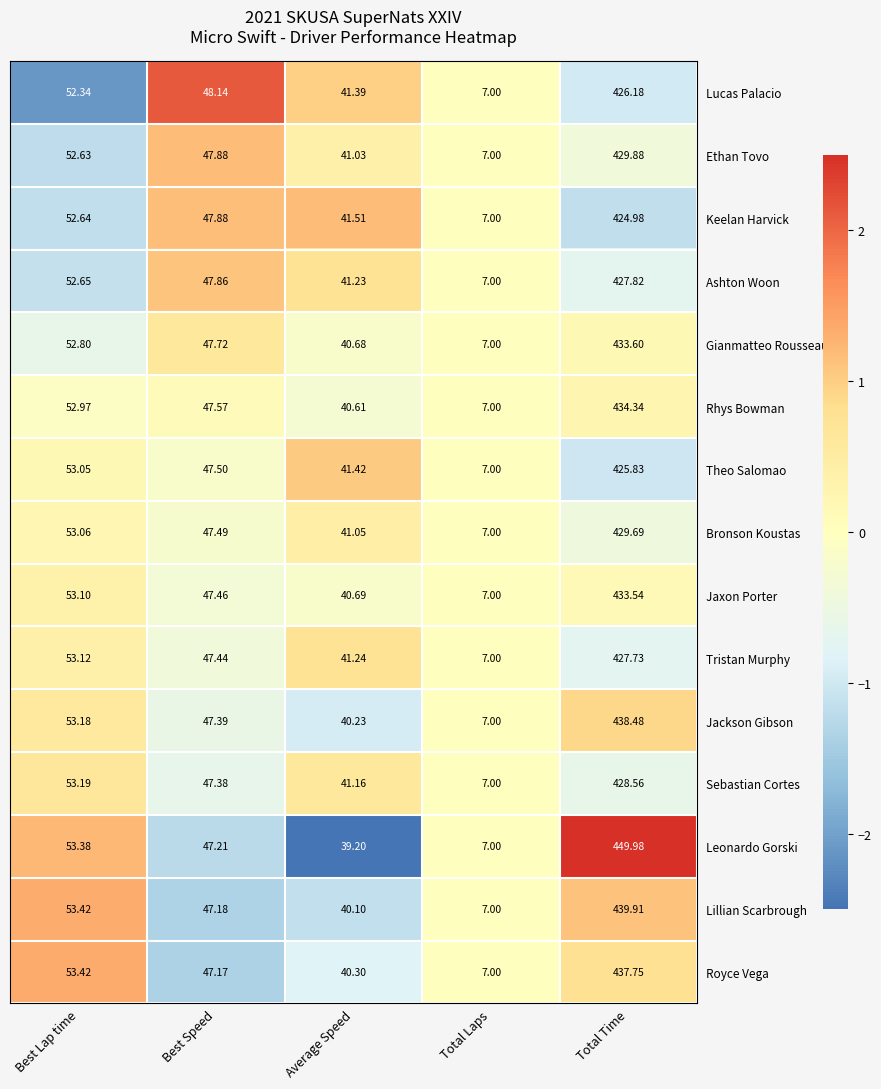

Which series has the largest total across all categories?

Leonardo Gorski